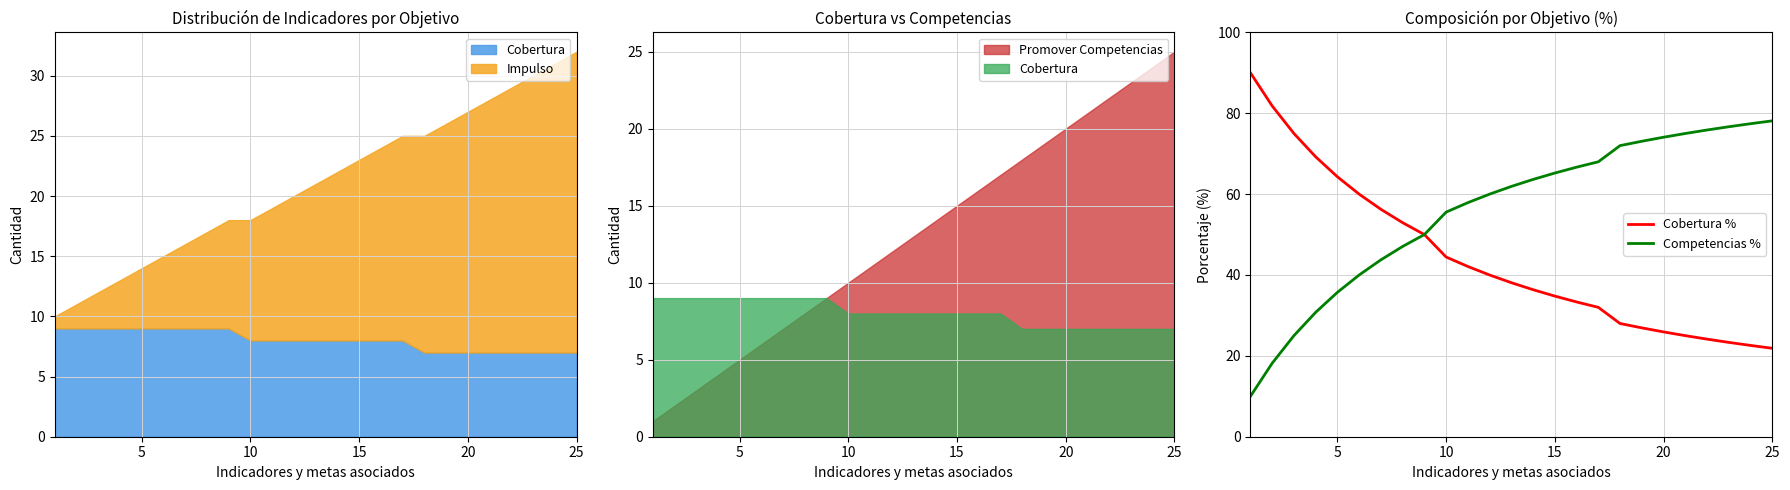

What is the minimum value for Competencias %?

10.0